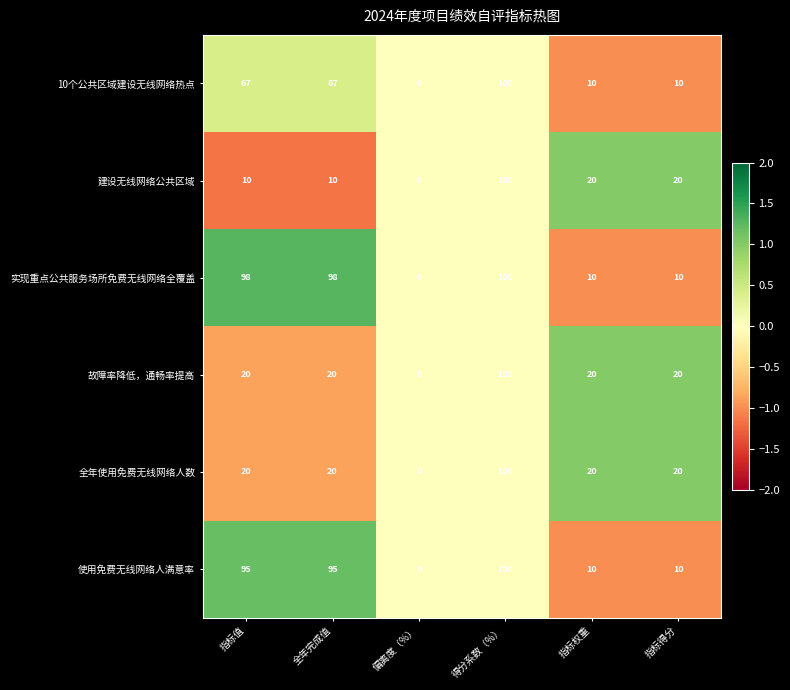

True or false: 10个公共区域建设无线网络热点 has a value of 18 at 指标权重.

False